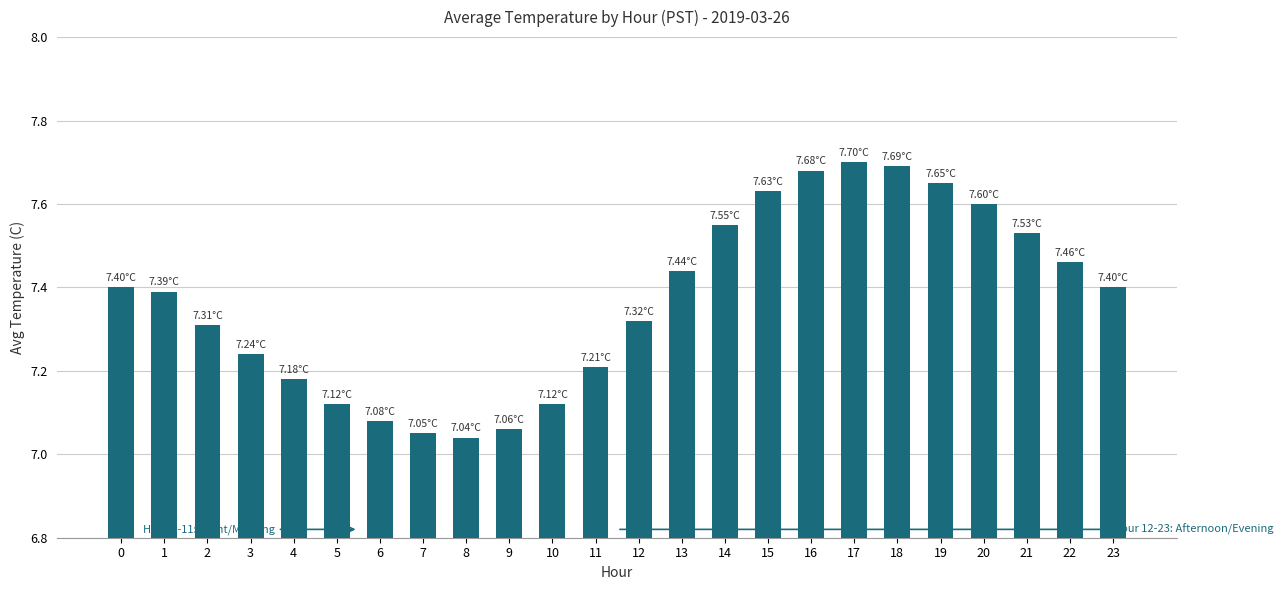

What is the difference between the maximum and minimum values?

0.7